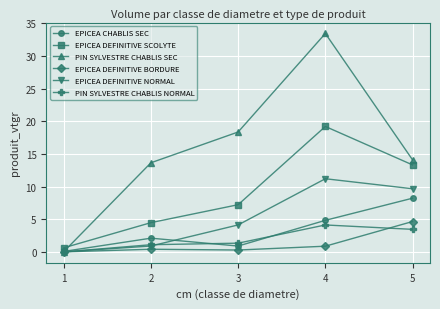

The EPICEA CHABLIS SEC series shows 8.2 at 5. True or false?

True